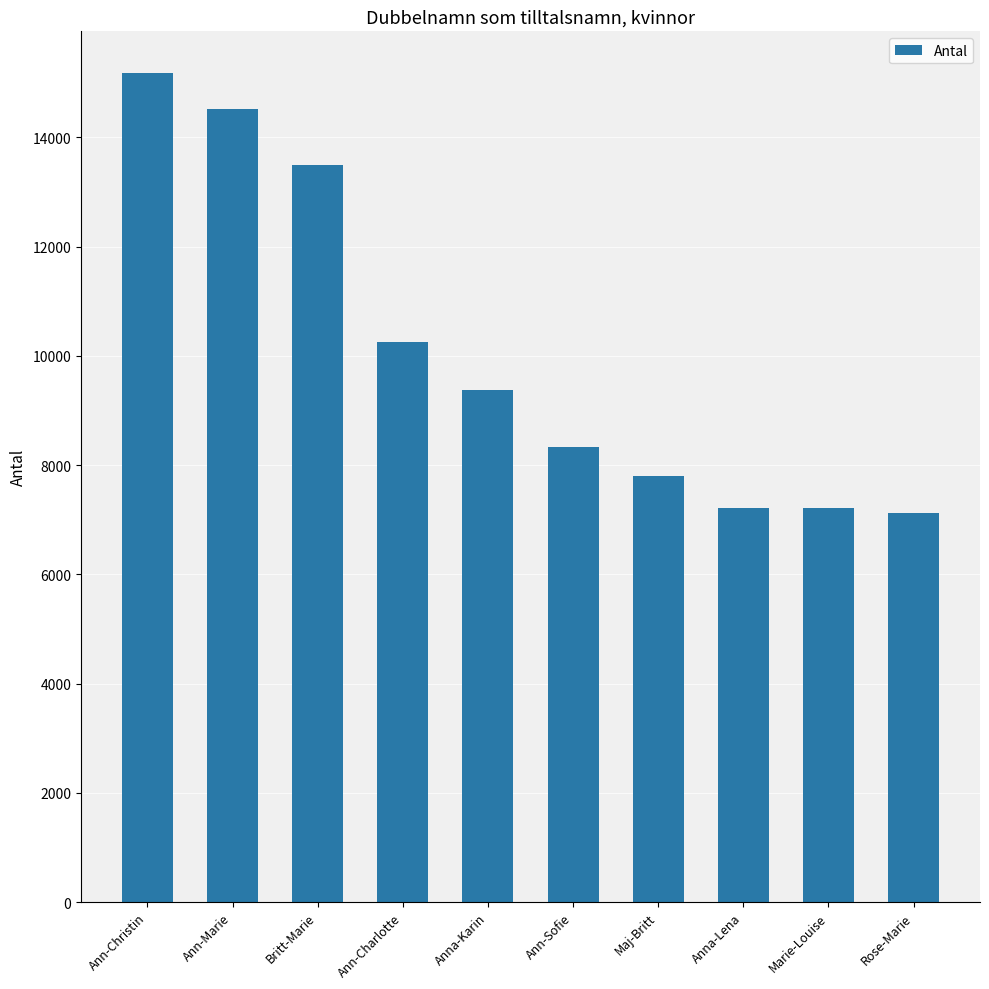

True or false: the data shows 8324 at Ann-Sofie.

True